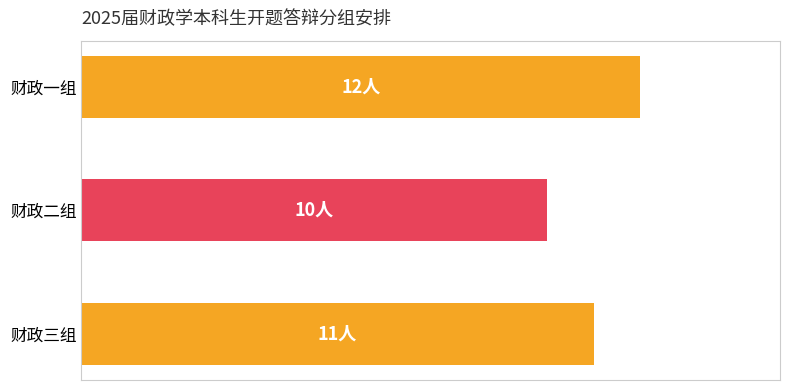

Are the bars grouped side by side (vs. stacked)?

No